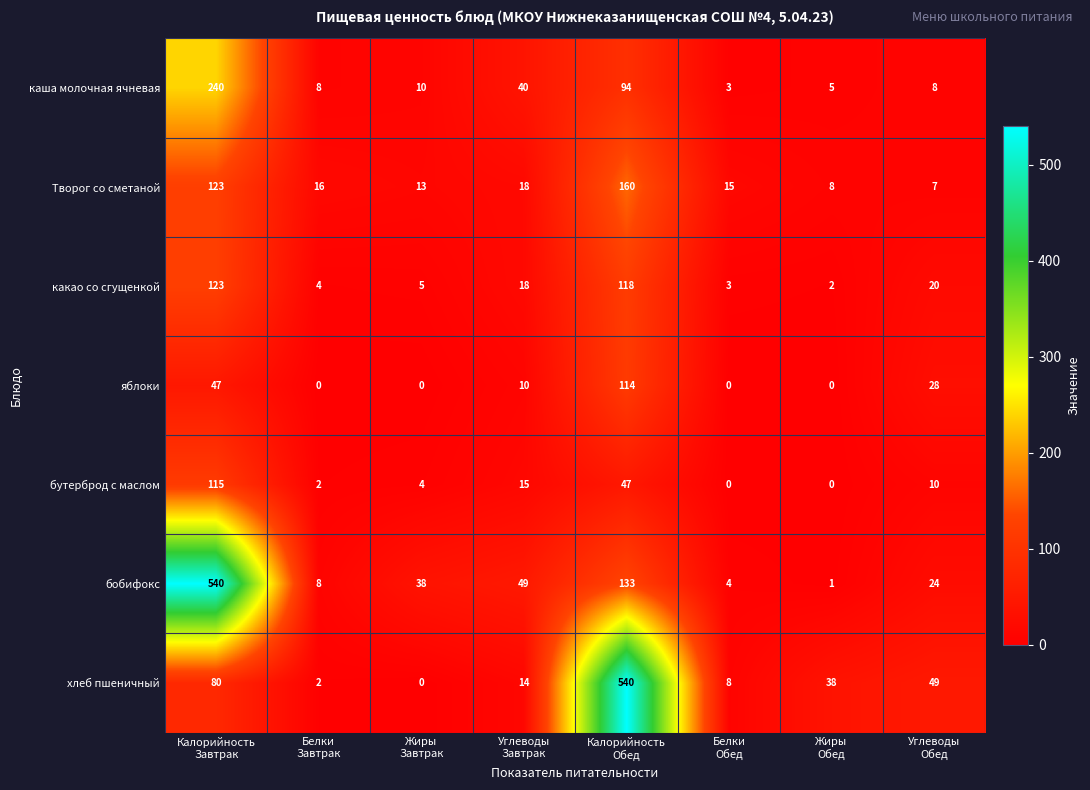

Which series has the largest total across all categories?

бобифокс